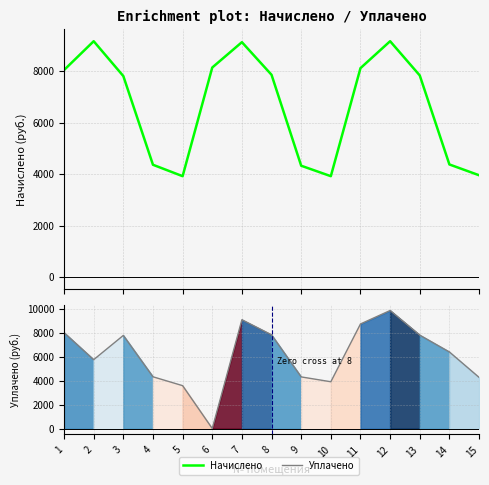

True or false: Начислено and Уплачено intersect in this chart.

True